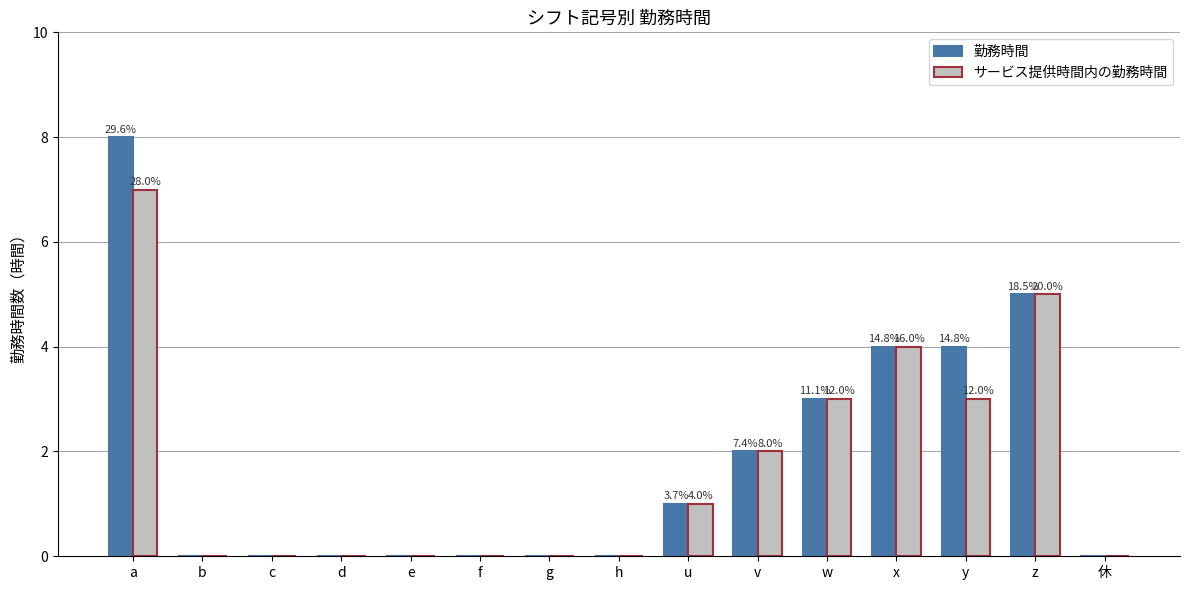

Reading left to right, extract all data points from this chart.

勤務時間: 8	0	0	0	0	0	0	0	1	2	3	4	4	5	0
サービス提供時間内の勤務時間: 7	0	0	0	0	0	0	0	1	2	3	4	3	5	0